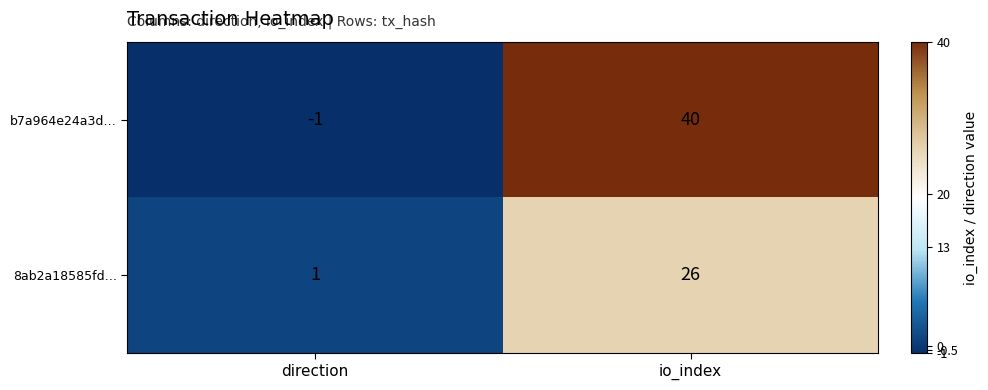

Reading right to left, extract all data points from this chart.

b7a964e24a3d…: 40	-1
8ab2a18585fd…: 26	1